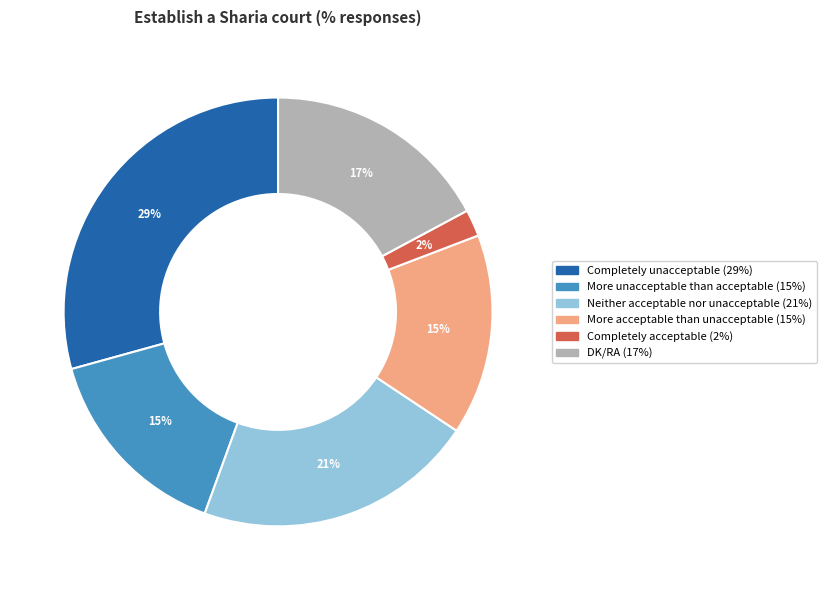

Is there a majority slice in this chart?

No